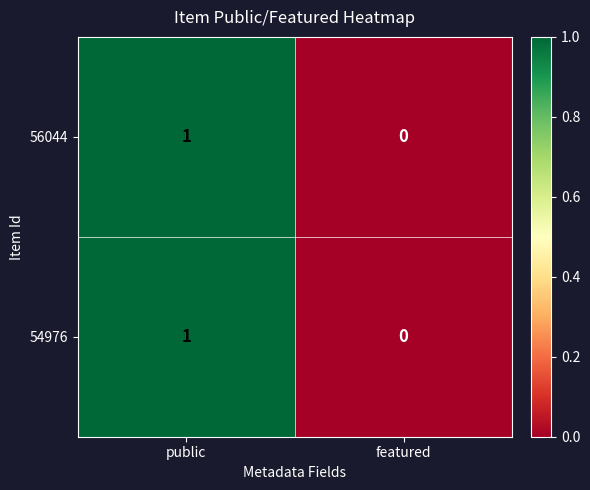

List the labels in order of 54976 value, smallest first.

featured, public